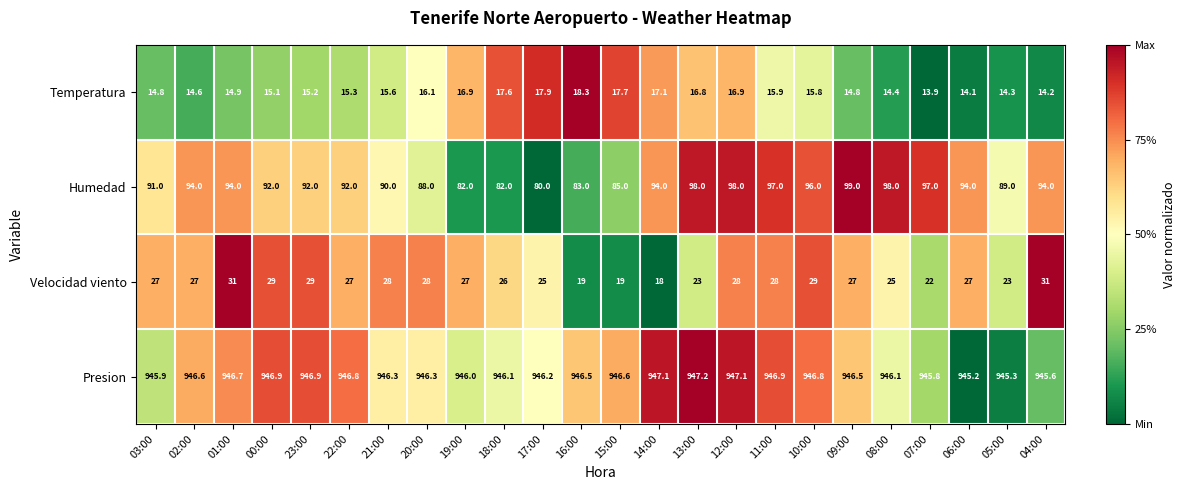

What is the difference between the maximum and minimum values in the Velocidad viento series?

13.0